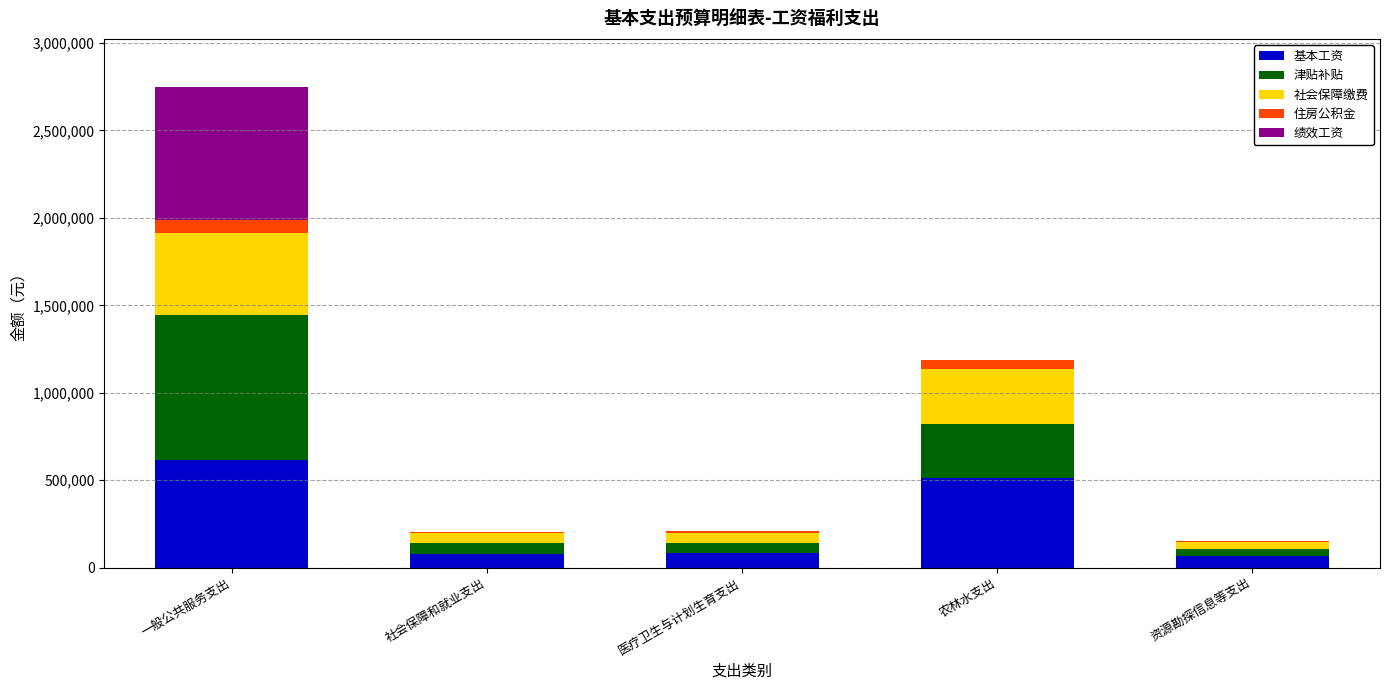

Count the number of categories in the chart.

5